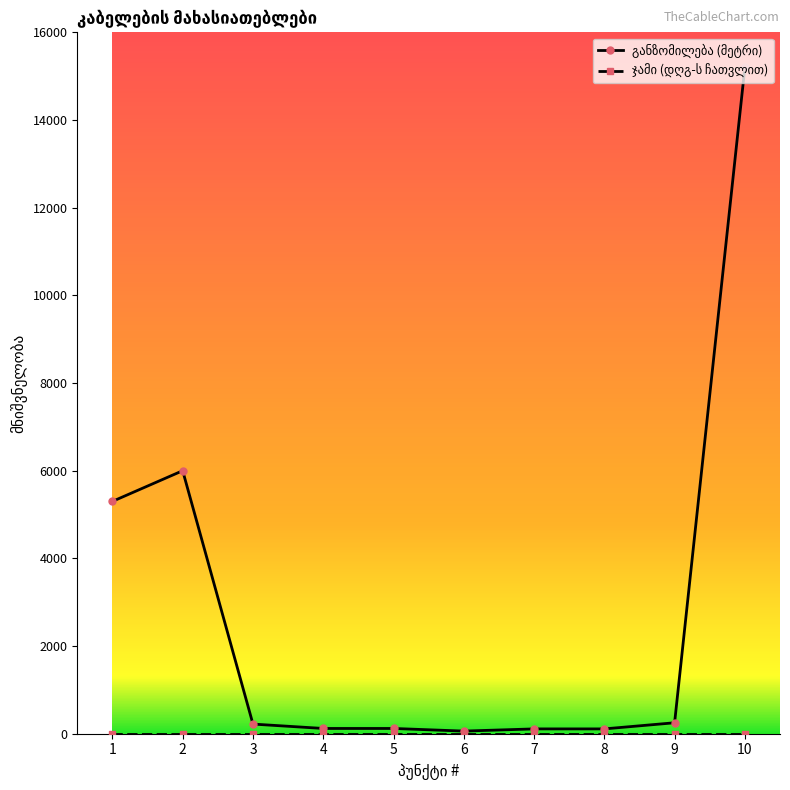

At which category is the sum across all series the highest?

10